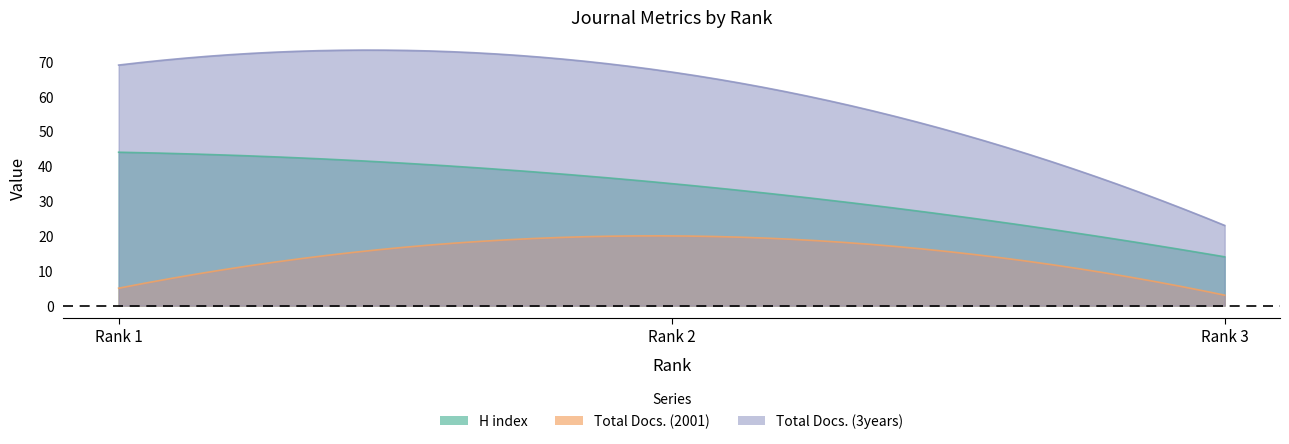

What is the difference between the maximum and second lowest values in the Total Docs. (2001) series?

15